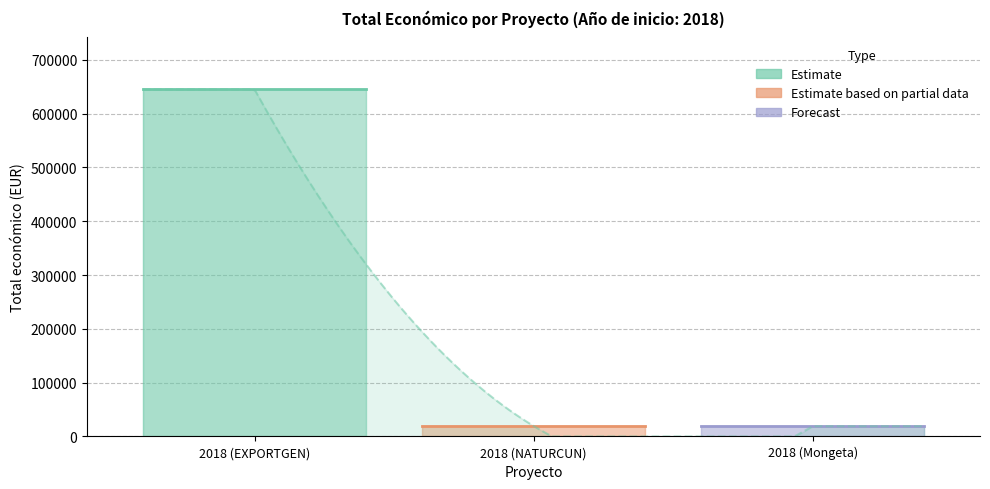

List the labels in order of value, largest first.

2018 (EXPORTGEN), 2018 (NATURCUN), 2018 (Mongeta)